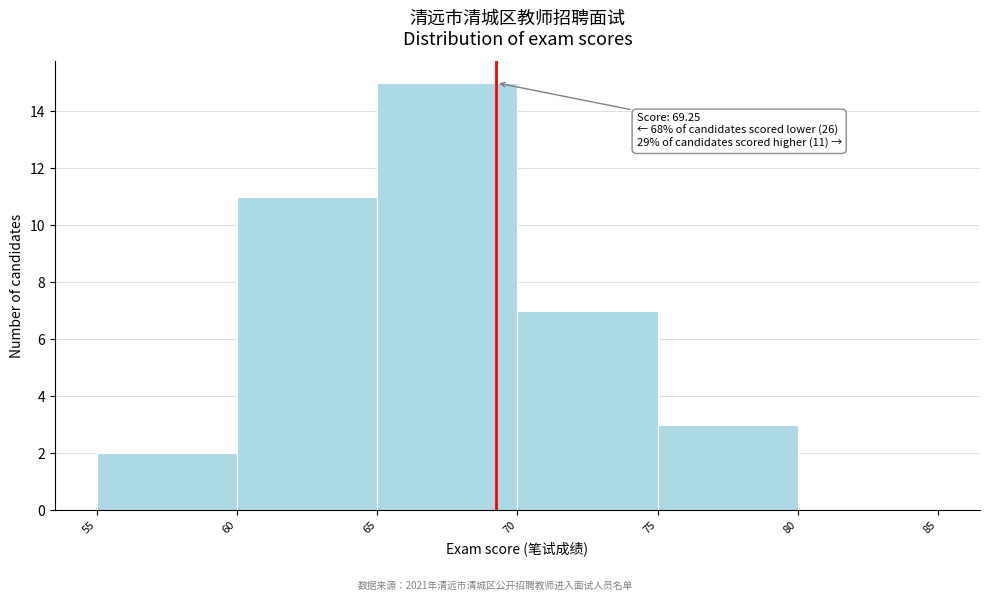

Over which range of the x-axis is the bar tallest?

65 to 70